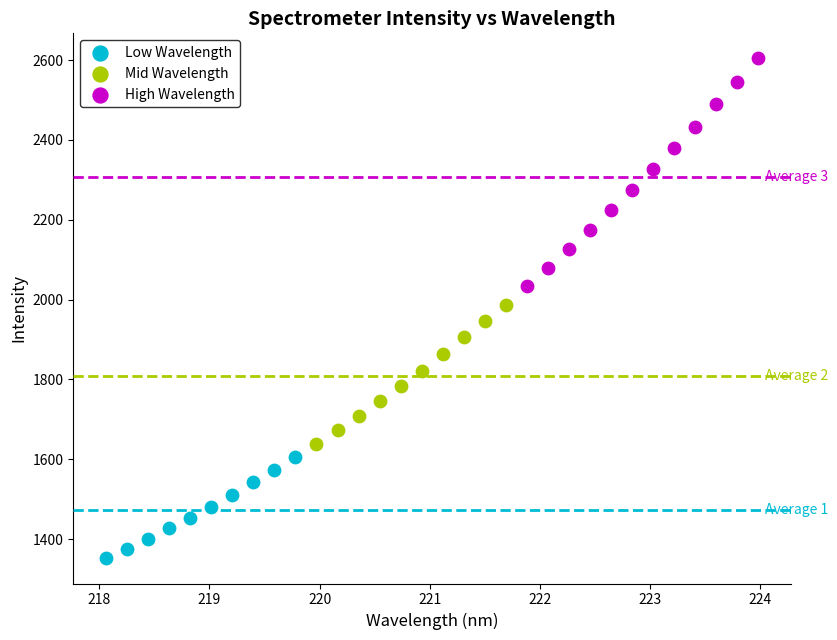

Which series has the widest spread of Y values?

High Wavelength